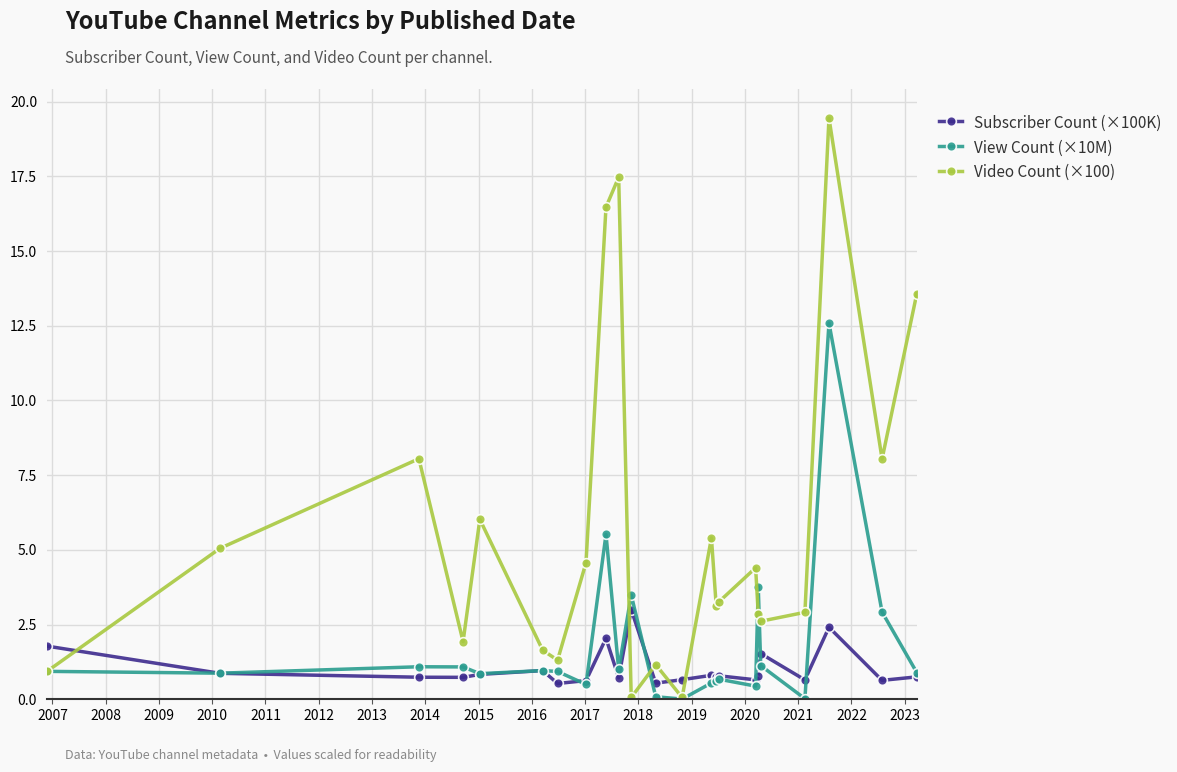

True or false: Subscriber Count (×100K) and View Count (×10M) cross at least once.

True